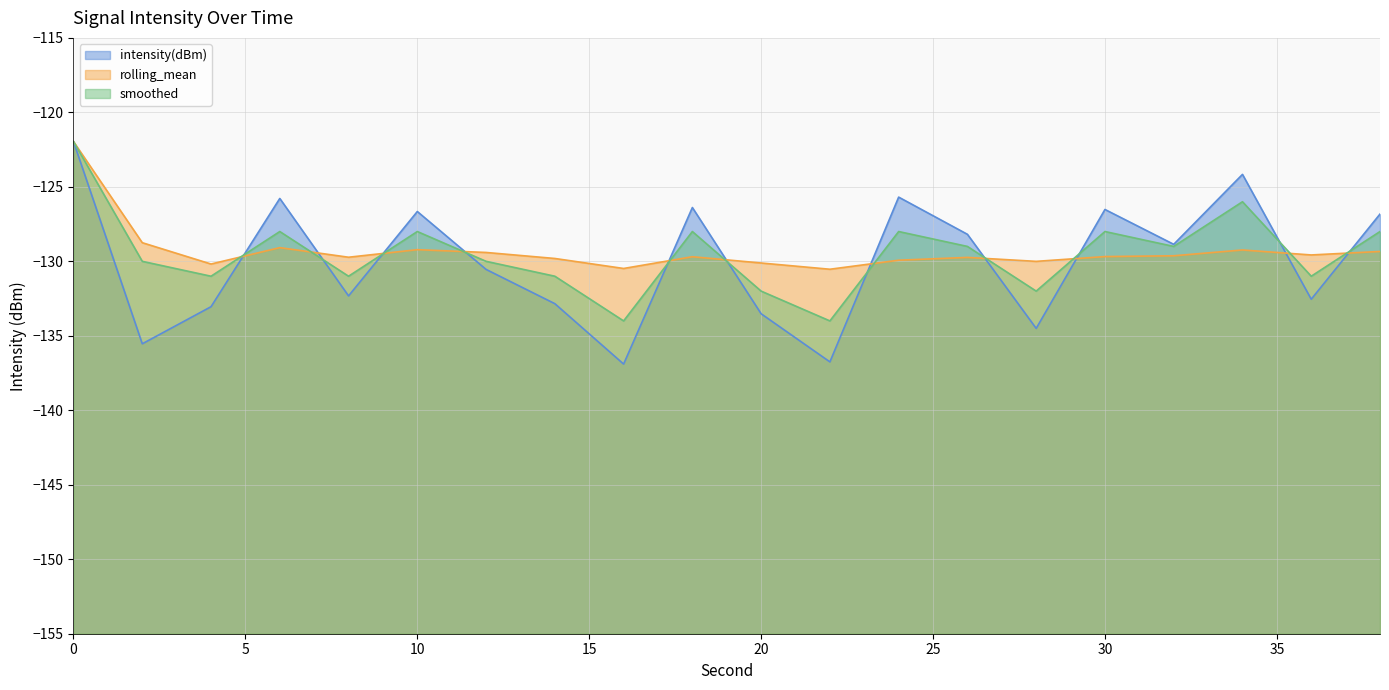

Does the chart have visible grid lines?

Yes